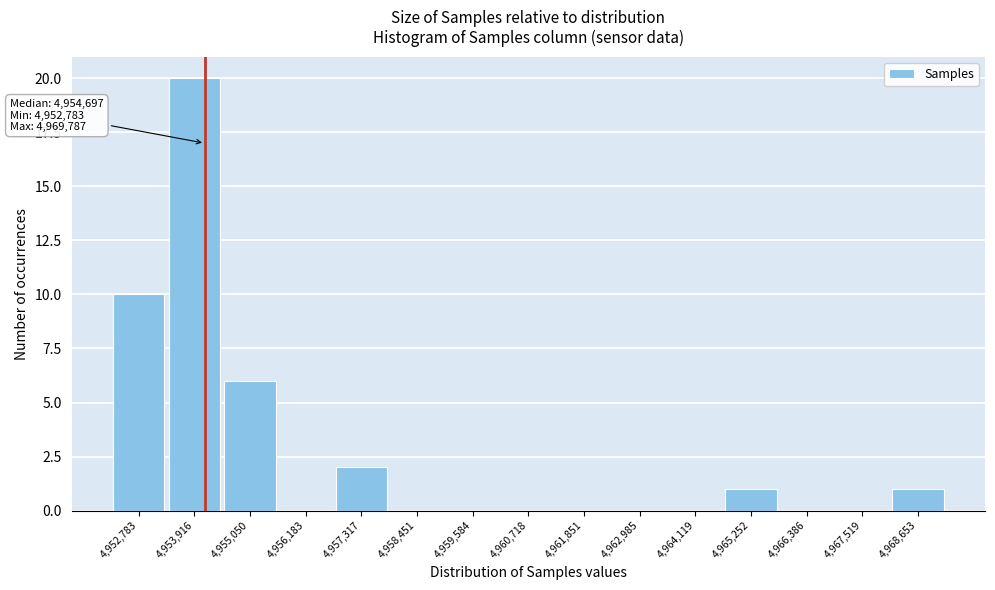

Reading right to left, transcribe all the data shown in this chart.

4,968,653=1	4,967,519=0	4,966,386=0	4,965,252=1	4,964,119=0	4,962,985=0	4,961,851=0	4,960,718=0	4,959,584=0	4,958,451=0	4,957,317=2	4,956,183=0	4,955,050=6	4,953,916=20	4,952,783=10